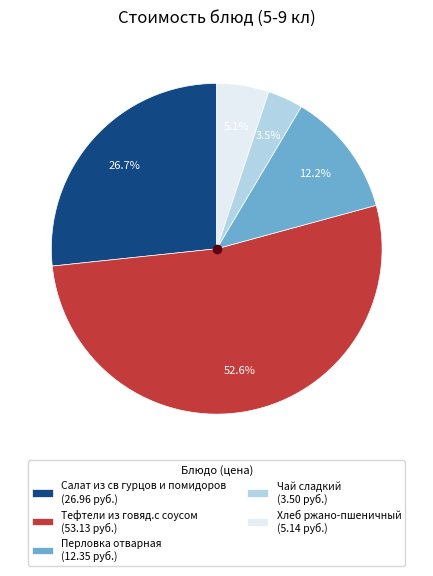

Is Хлеб ржано-пшеничный the majority of the pie?

No